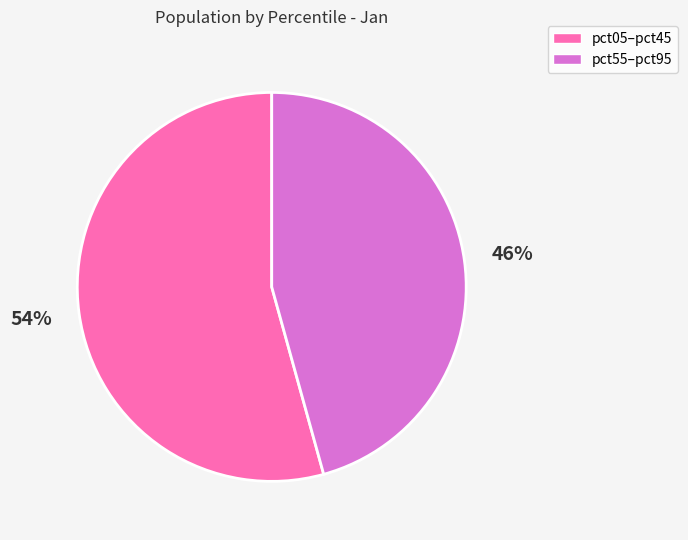

Is there a majority slice in this chart?

Yes